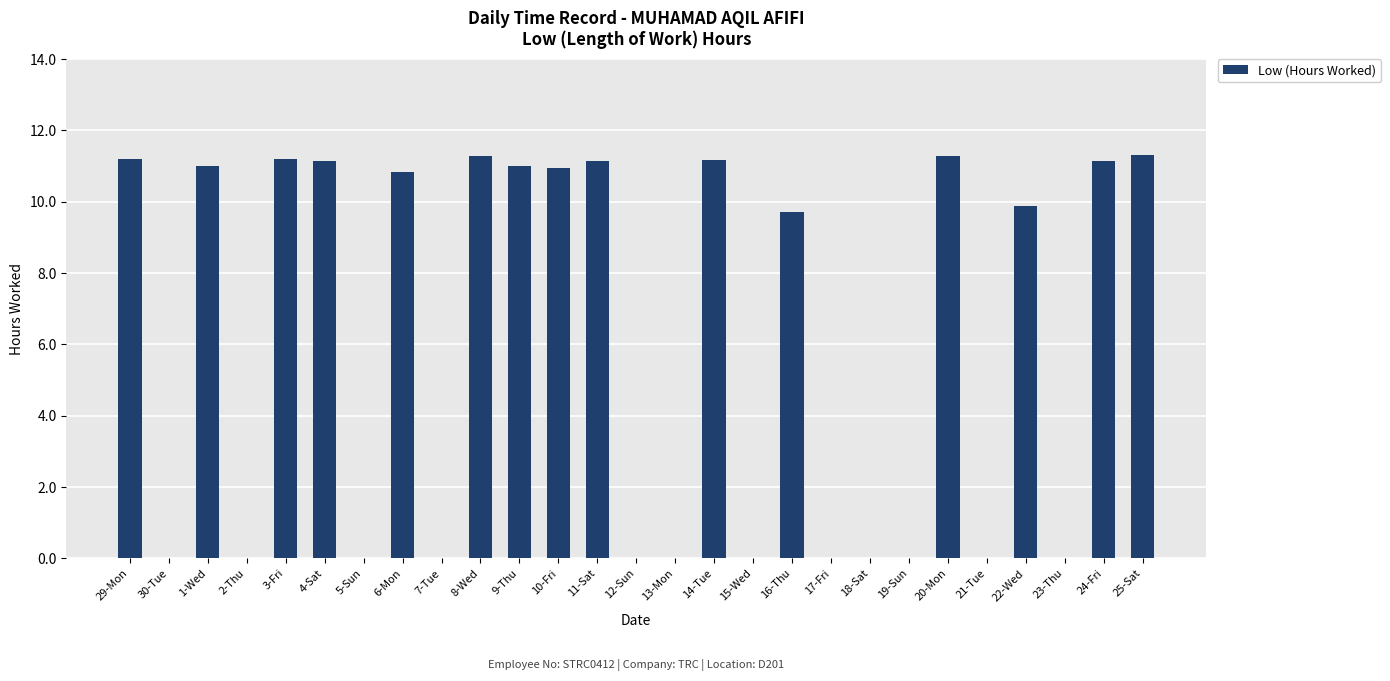

Count the number of categories in the chart.

27